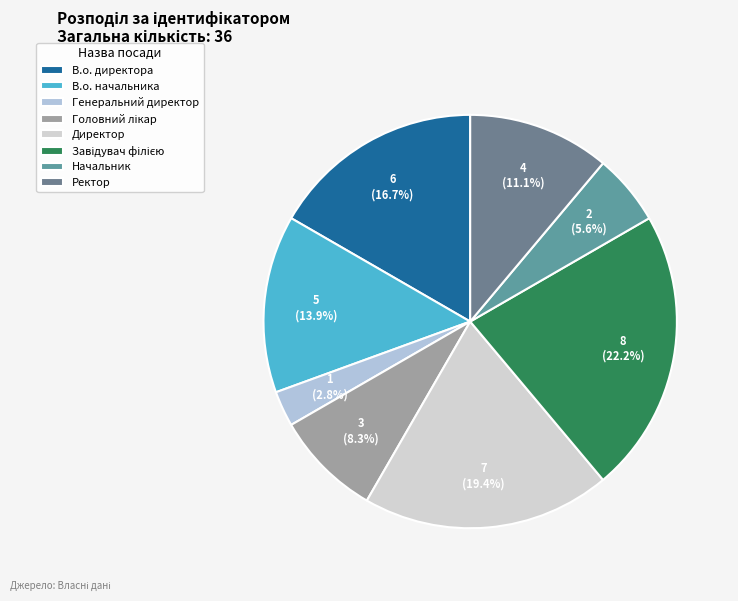

What portion of the pie excludes Завідувач філією?

77.8%